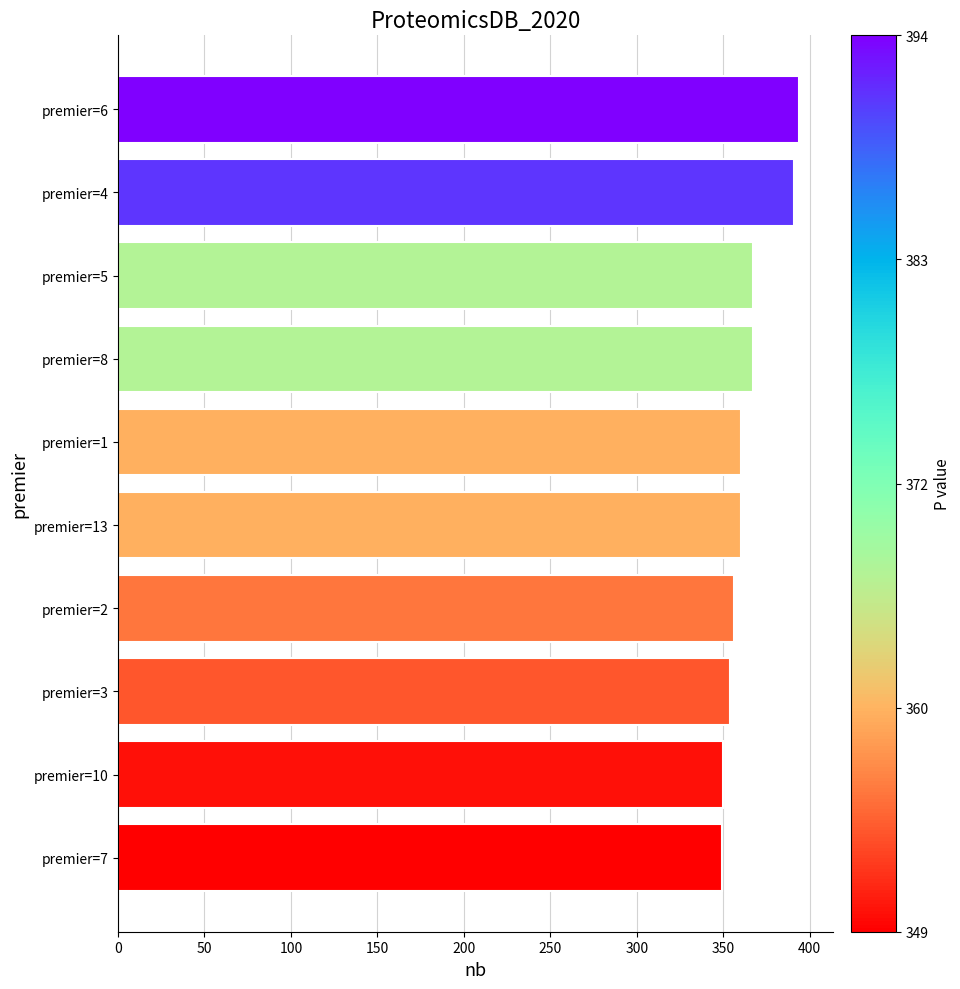

What is the smallest value displayed?

349